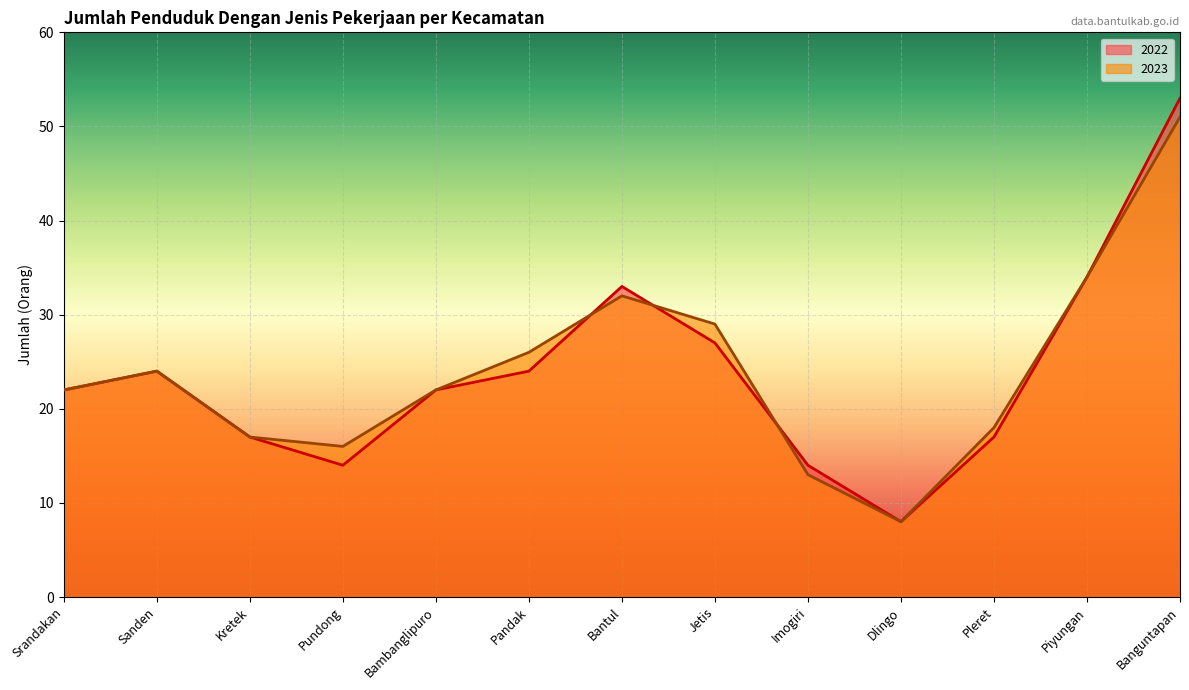

Rank the series by their average value, from highest to lowest.

2023, 2022